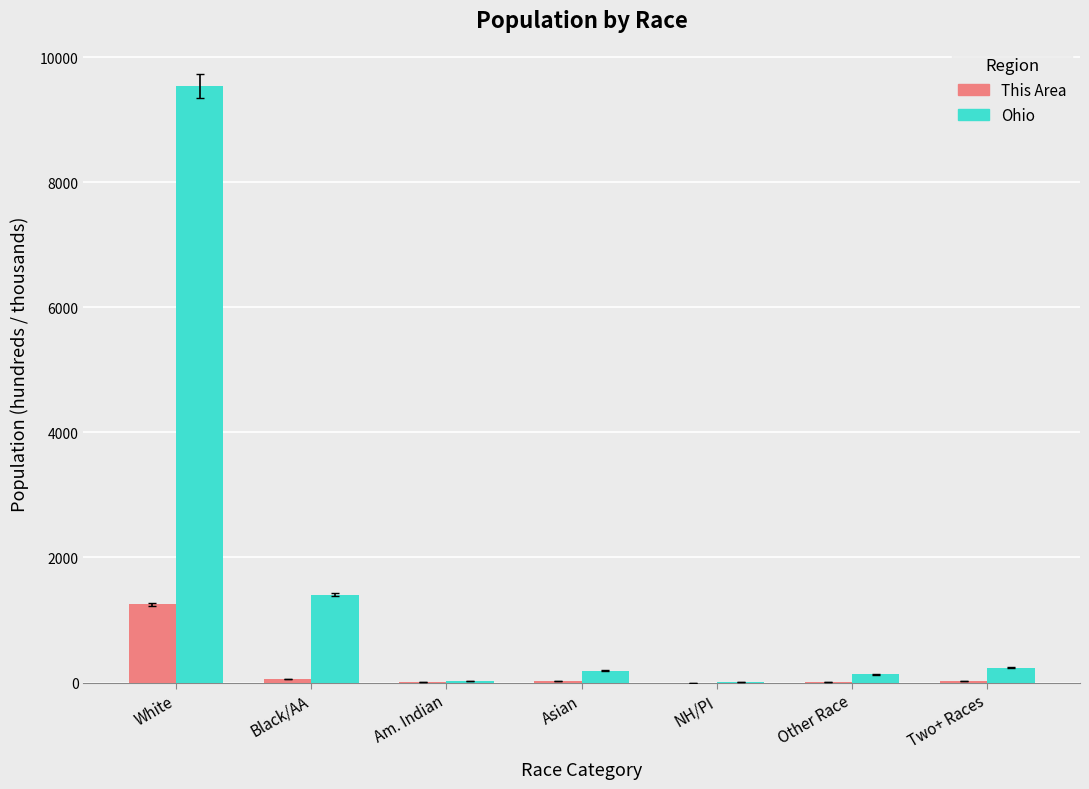

Which category has the highest value across all series?

White